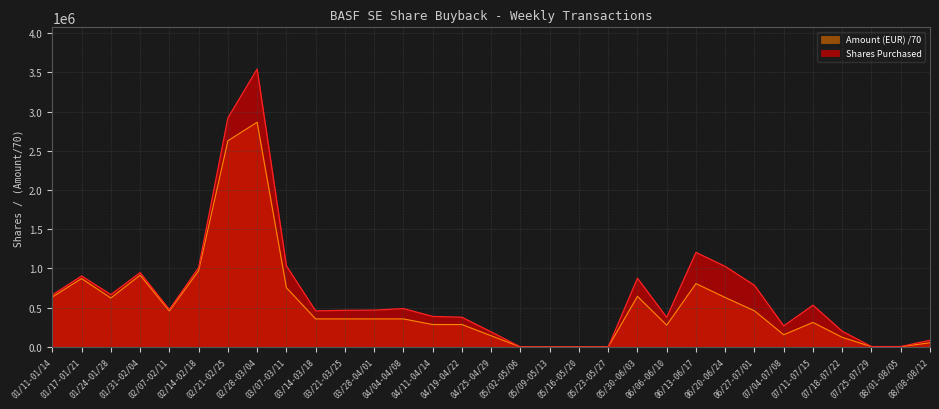

How many lines are shown in the chart?

2